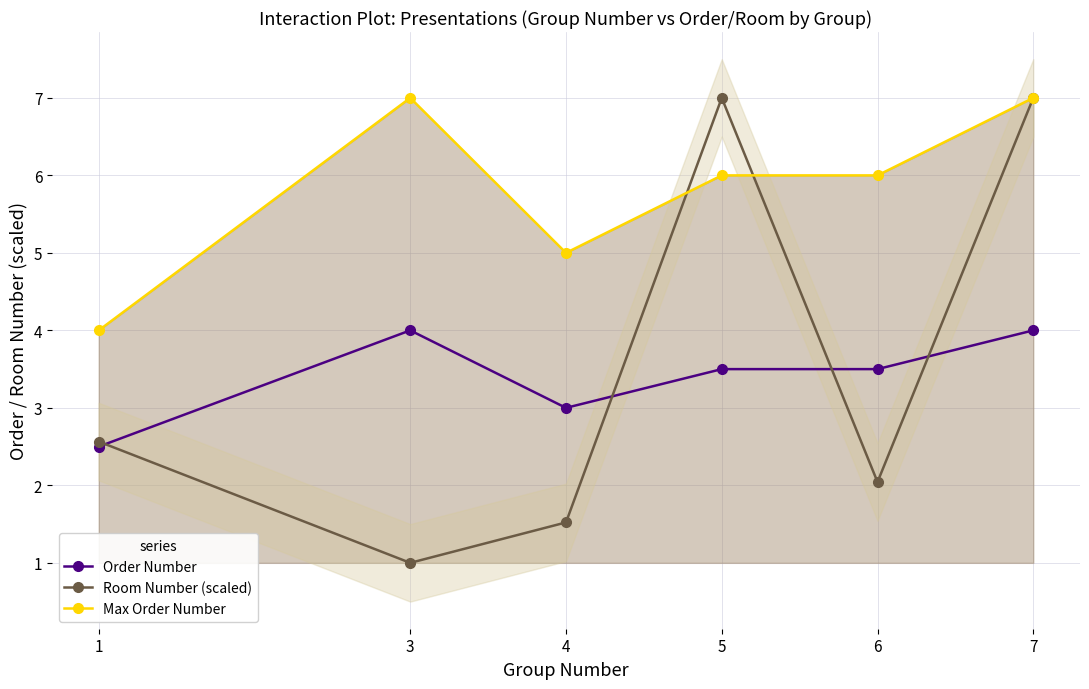

Is the value of Room Number (scaled) at 1 greater than the value of Order Number at 4?

No